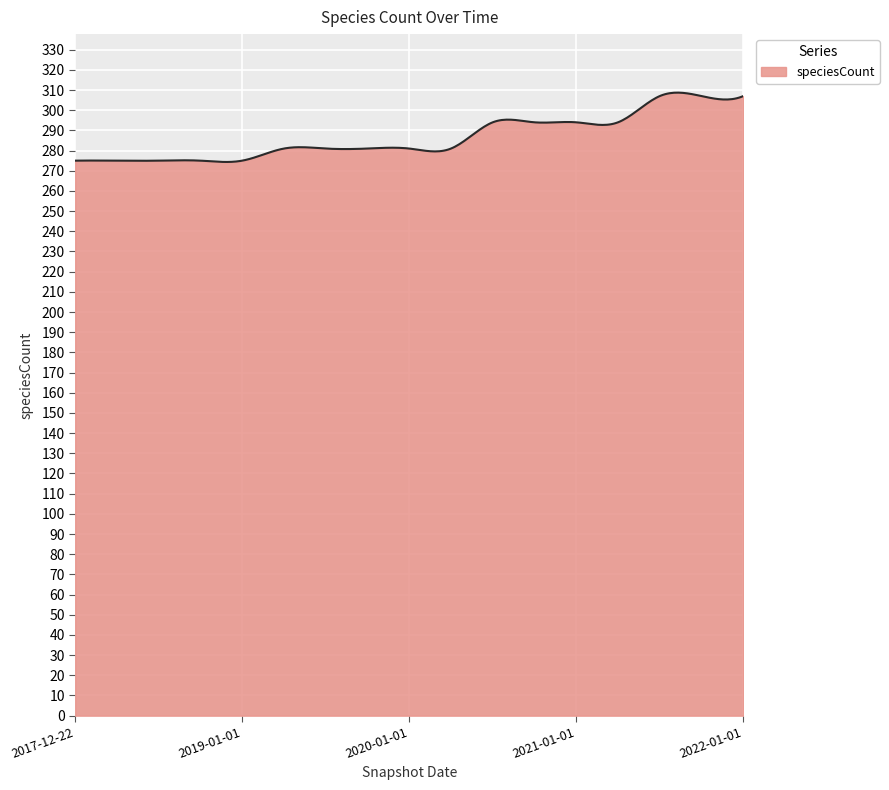

What is the difference between the maximum and minimum values?

34.3